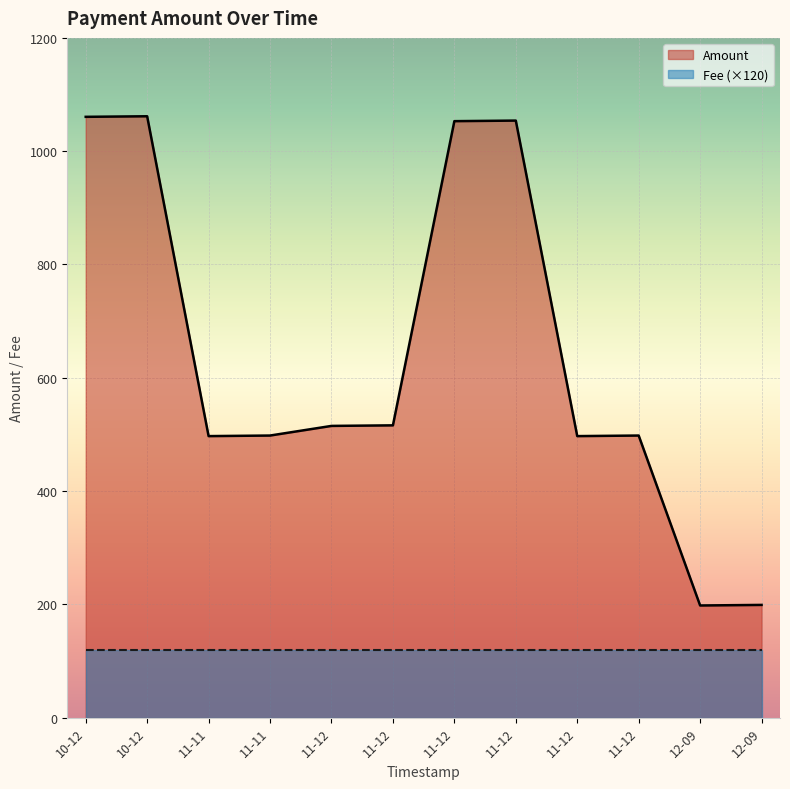

Where is the first local maximum?

10-12